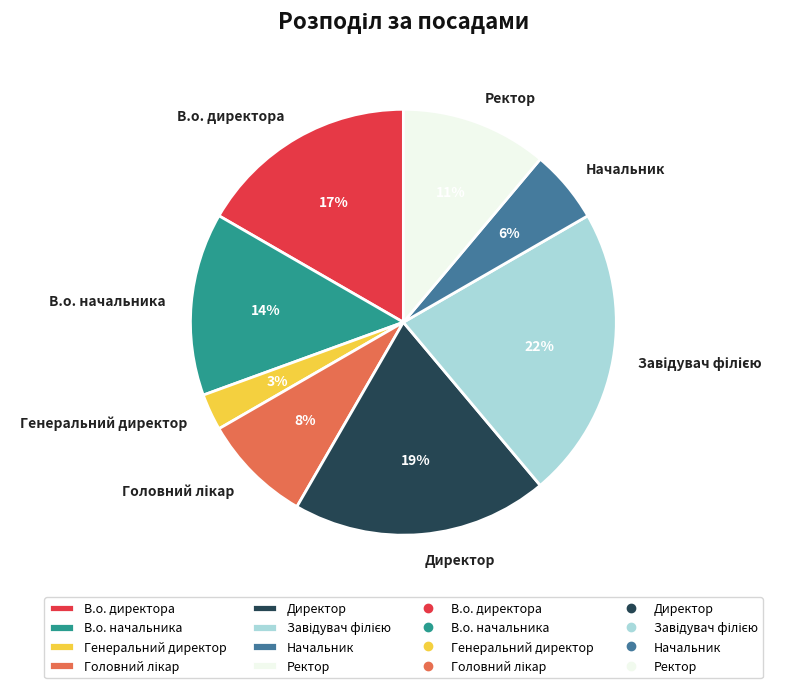

True or false: В.о. начальника accounts for 1% of the total.

False